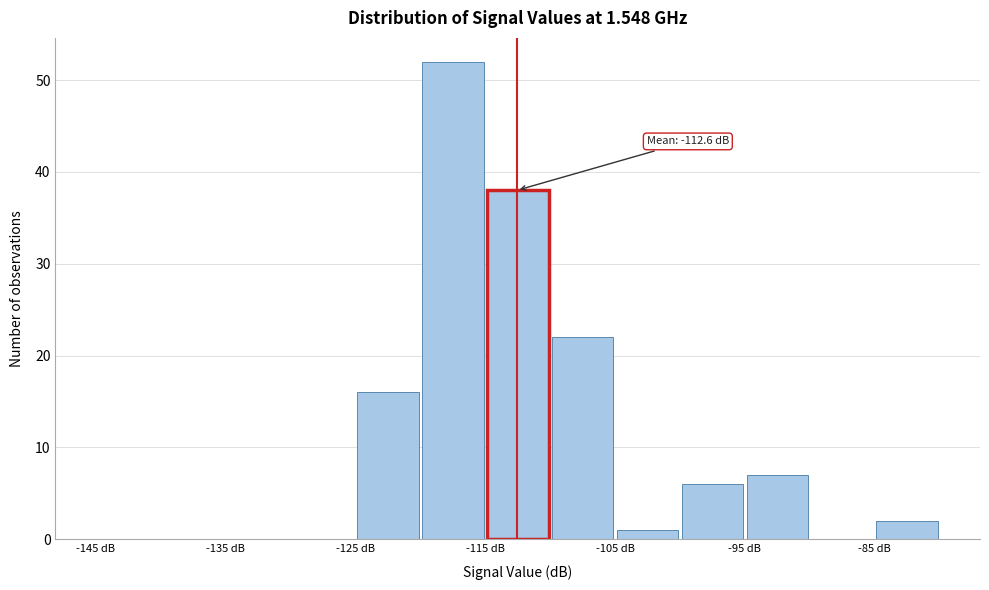

Which range on the x-axis has the tallest bar?

-120 to -115